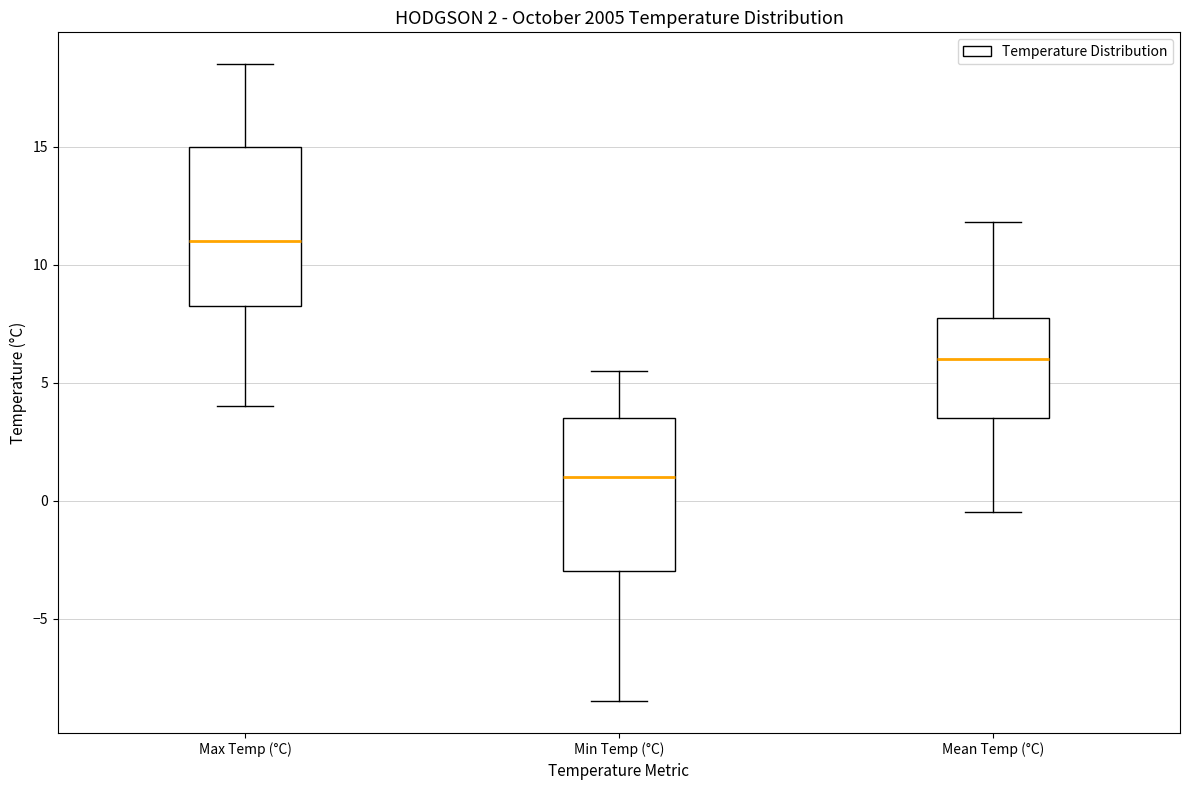

Which box has the highest median line?

Max Temp (°C)